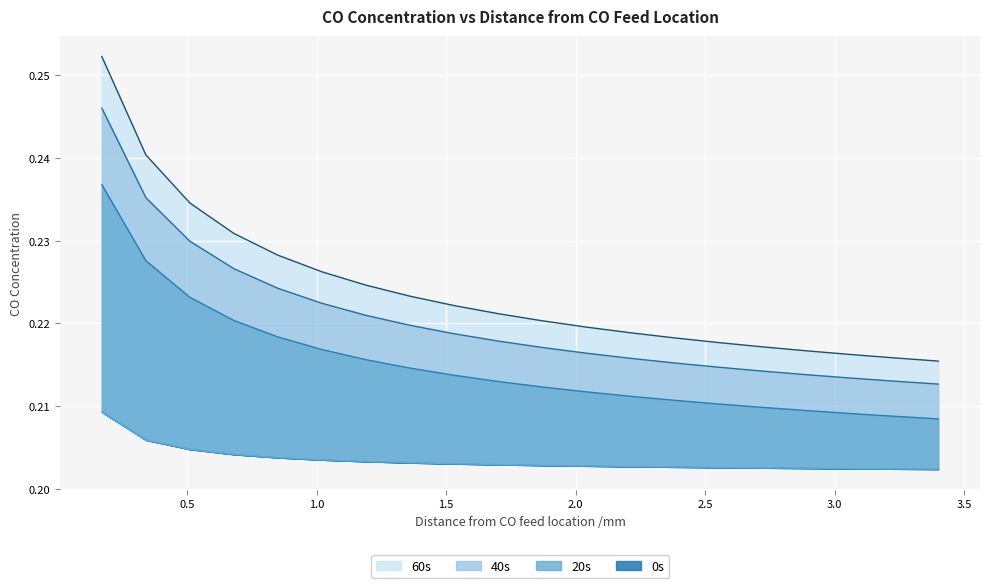

What is the label of the 4th point from the right?

2.89